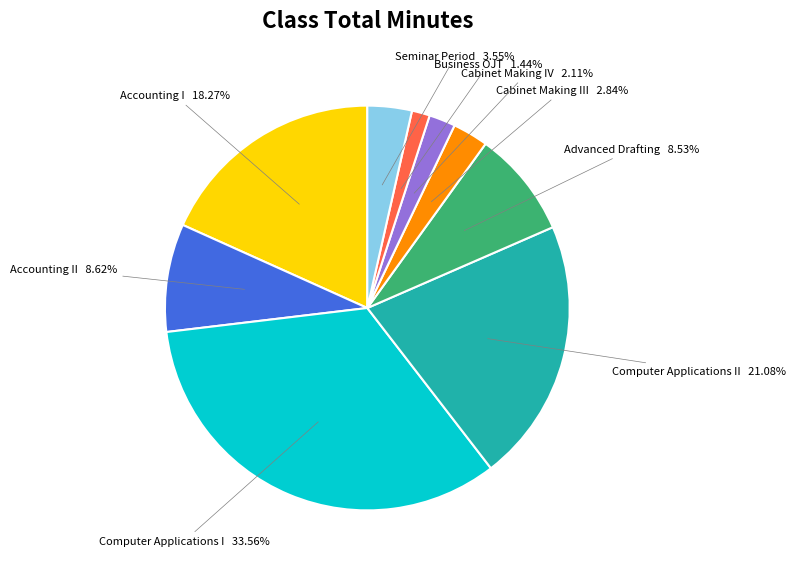

Is there a majority slice in this chart?

No